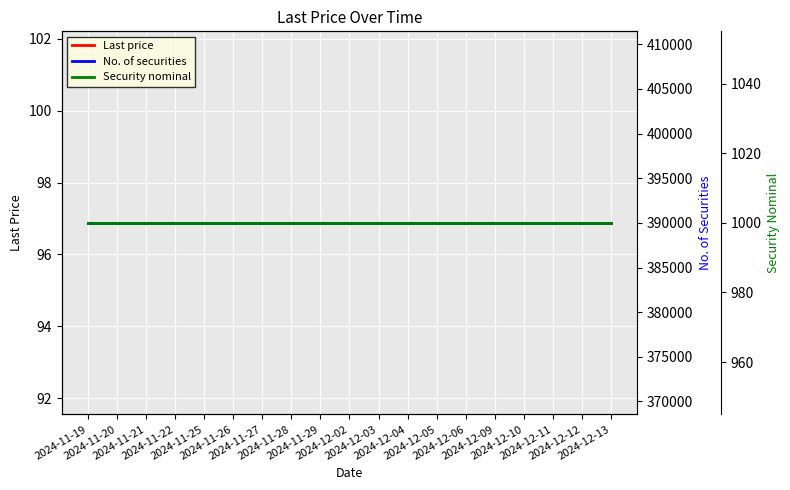

Reading right to left, list all the values displayed in this chart.

Last price: 96.9	96.9	96.9	96.9	96.9	96.9	96.9	96.9	96.9	96.9	96.9	96.9	96.9	96.9	96.9	96.9	96.9	96.9	96.9
No. of securities: 390001.0	390001.0	390001.0	390001.0	390001.0	390001.0	390001.0	390001.0	390001.0	390001.0	390001.0	390001.0	390001.0	390001.0	390001.0	390001.0	390001.0	390001.0	390001.0
Security nominal: 1000.0	1000.0	1000.0	1000.0	1000.0	1000.0	1000.0	1000.0	1000.0	1000.0	1000.0	1000.0	1000.0	1000.0	1000.0	1000.0	1000.0	1000.0	1000.0